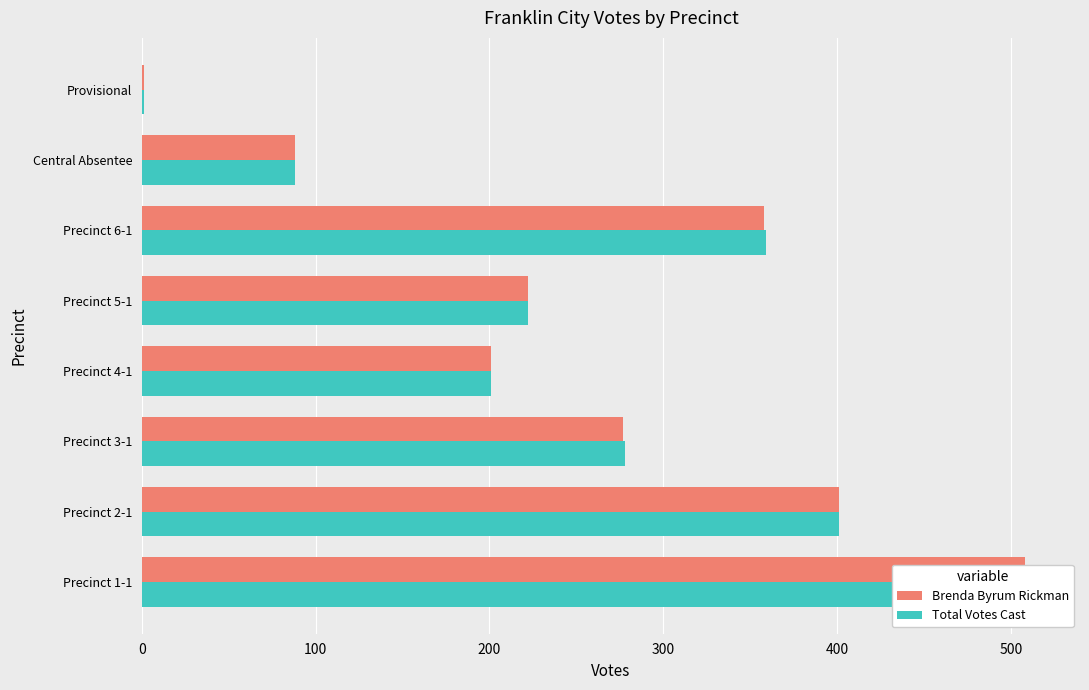

Rank the series at Precinct 2-1 from highest to lowest value.

Brenda Byrum Rickman, Total Votes Cast